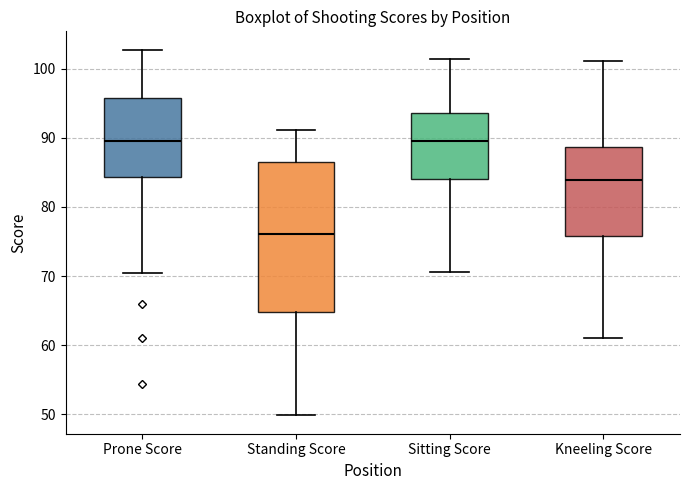

Reading left to right, transcribe this box plot: for each box, give where its median line is, the range the box spans, and where its two whiskers end, as read against the y-axis. The values are not printed on the chart, so give them approximately, as read against the axis.

Prone Score: median 90, box 84 to 96, whiskers 71 to 103
Standing Score: median 76, box 65 to 87, whiskers 50 to 91
Sitting Score: median 90, box 84 to 94, whiskers 71 to 102
Kneeling Score: median 84, box 76 to 89, whiskers 61 to 101